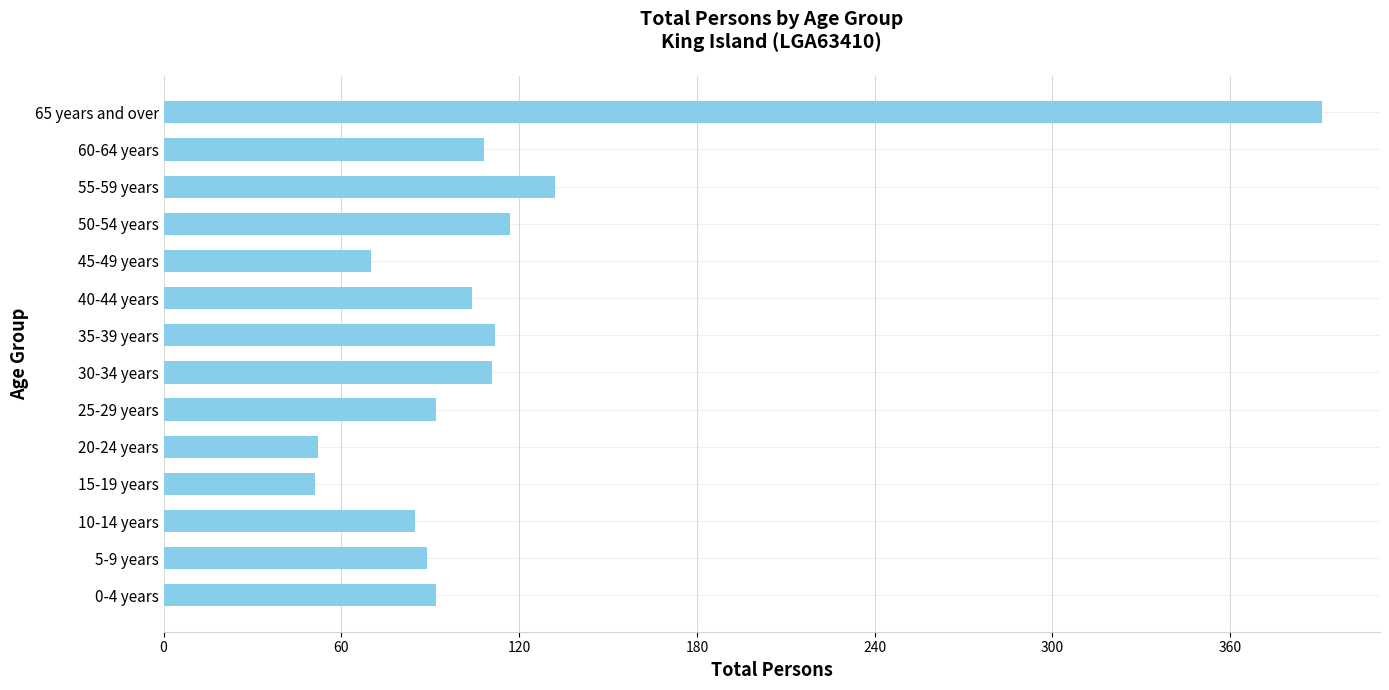

What is the sum of all values?

1606